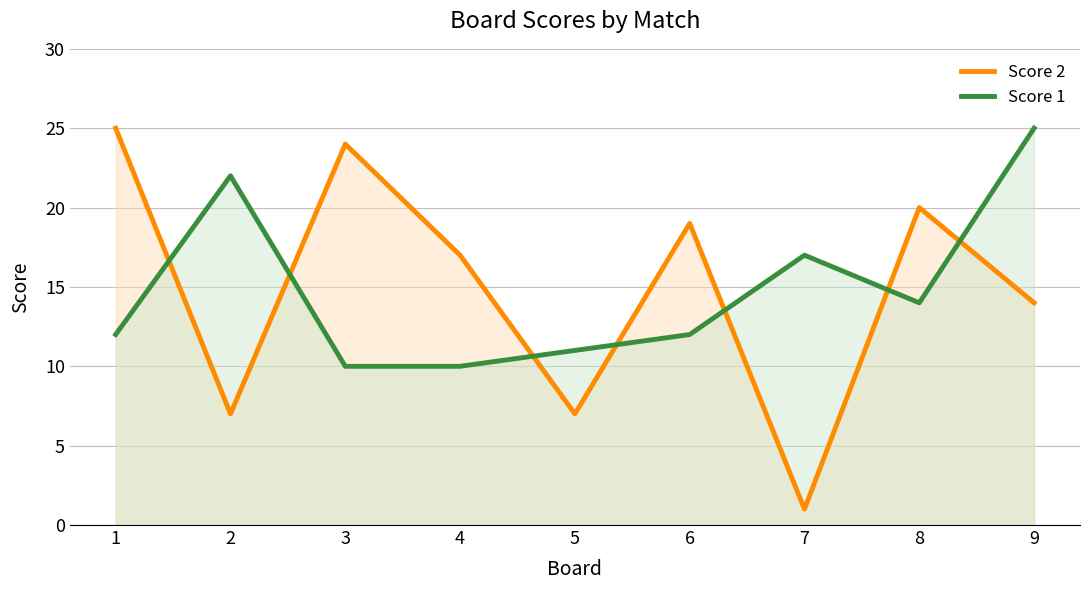

What is the difference between the highest and lowest values at 7?

16